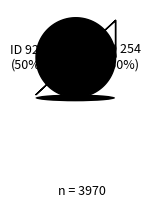

What percentage is the 923 slice, to the nearest percent?

50%